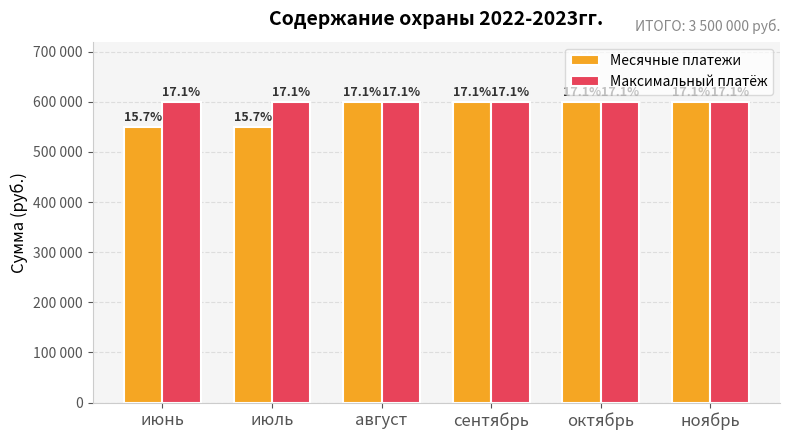

Does the chart contain stacked bars?

No